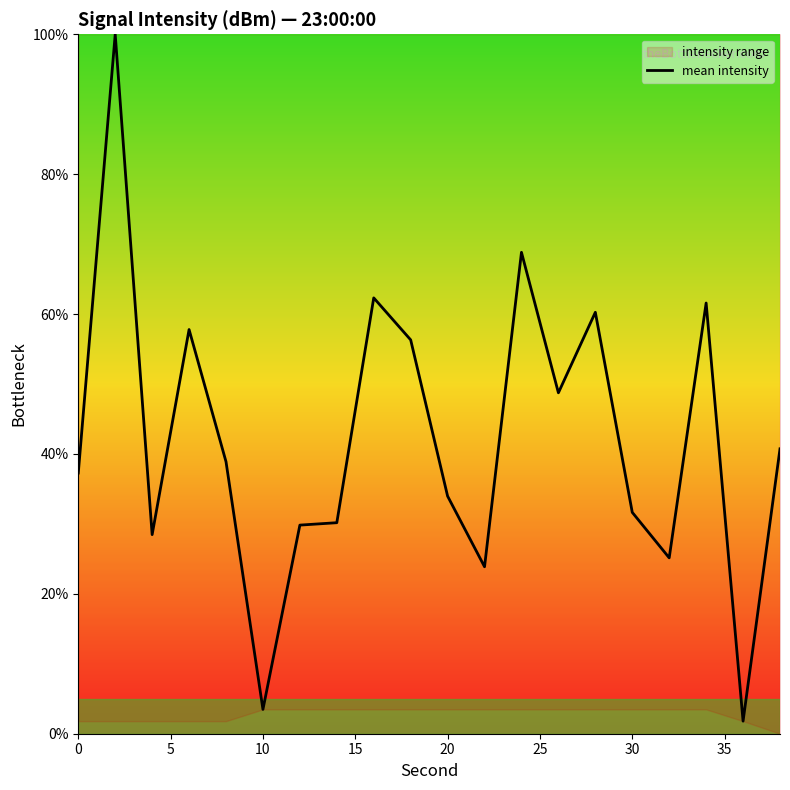

How many interior local valleys (lower than both neighbors) does the data have?

6